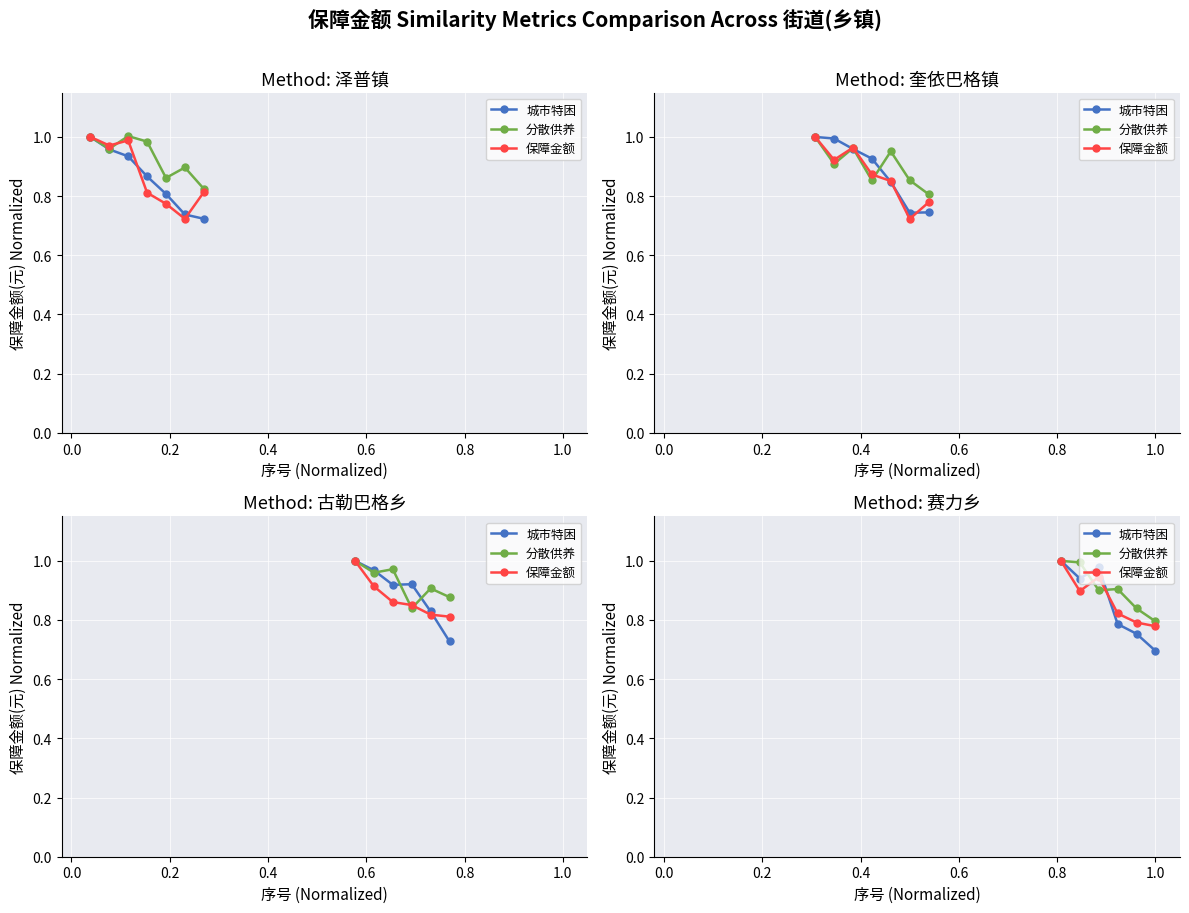

What is the average value of the 分散供养 series?

0.9